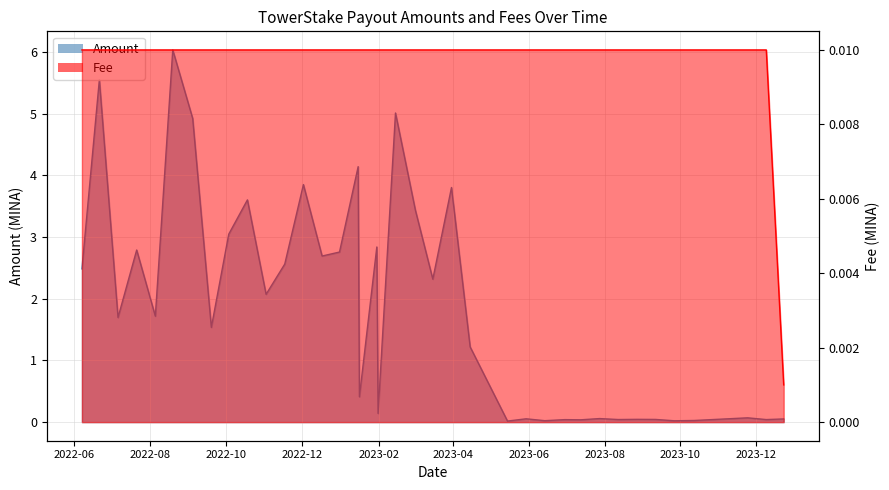

Which series has the largest range (max minus min)?

Amount